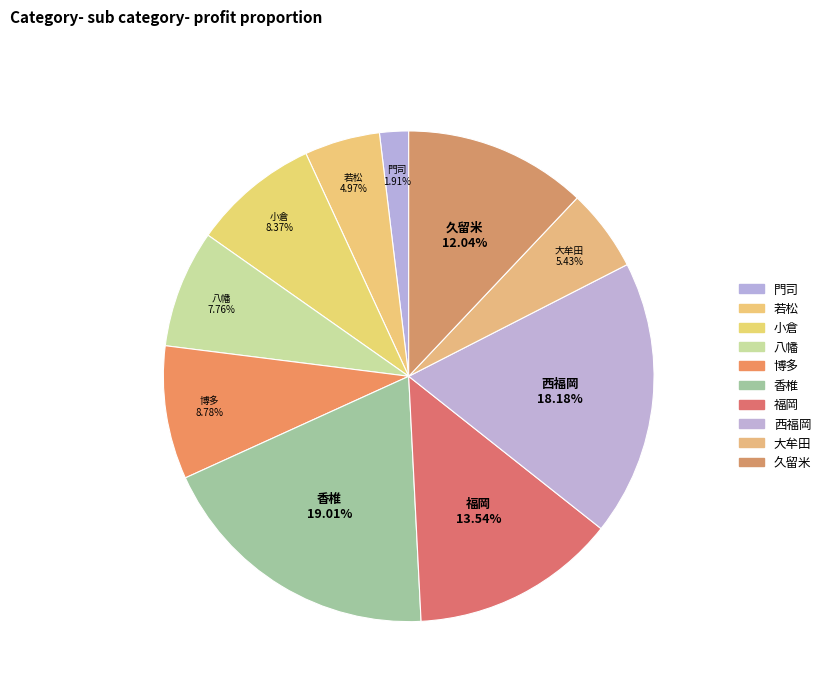

To the nearest percent, what is the difference between the largest and smallest slice percentages?

17%